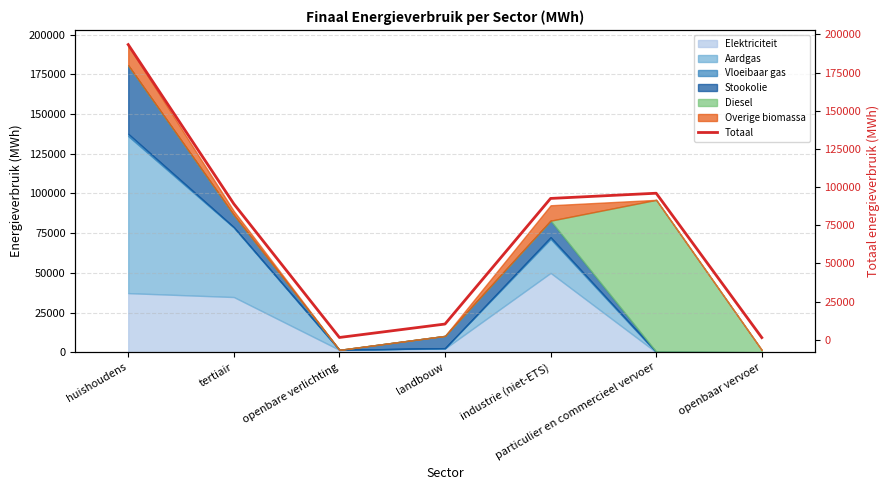

Does the chart have visible grid lines?

Yes